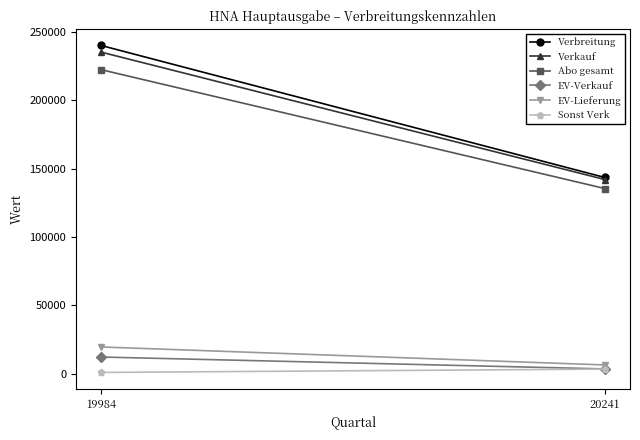

What is the lowest value of the EV-Lieferung series?

6259